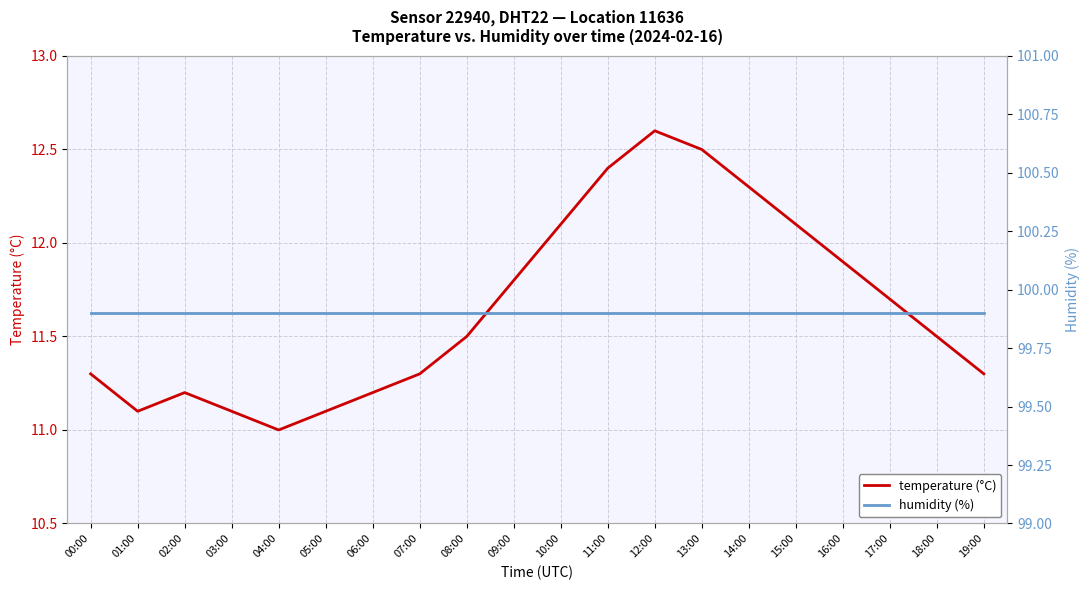

What value does the temperature (°C) series have at 06:00?

11.2